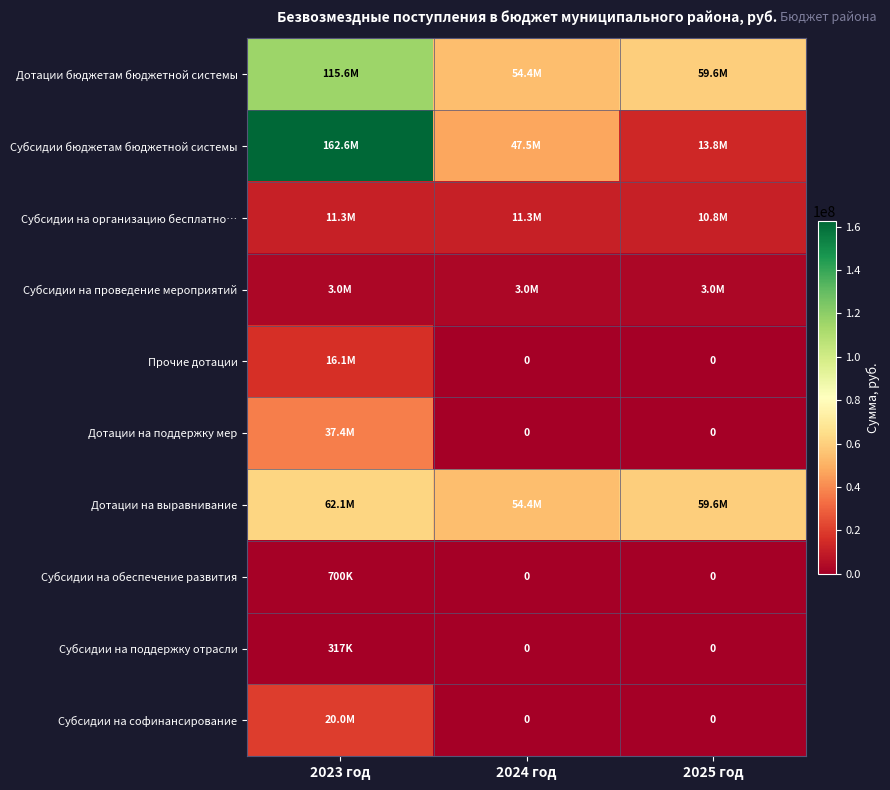

Rank the series at 2024 год from highest to lowest value.

Дотации бюджетам бюджетной системы, Дотации на выравнивание, Субсидии бюджетам бюджетной системы, Субсидии на организацию бесплатно…, Субсидии на проведение мероприятий, Прочие дотации, Дотации на поддержку мер, Субсидии на обеспечение развития, Субсидии на поддержку отрасли, Субсидии на софинансирование